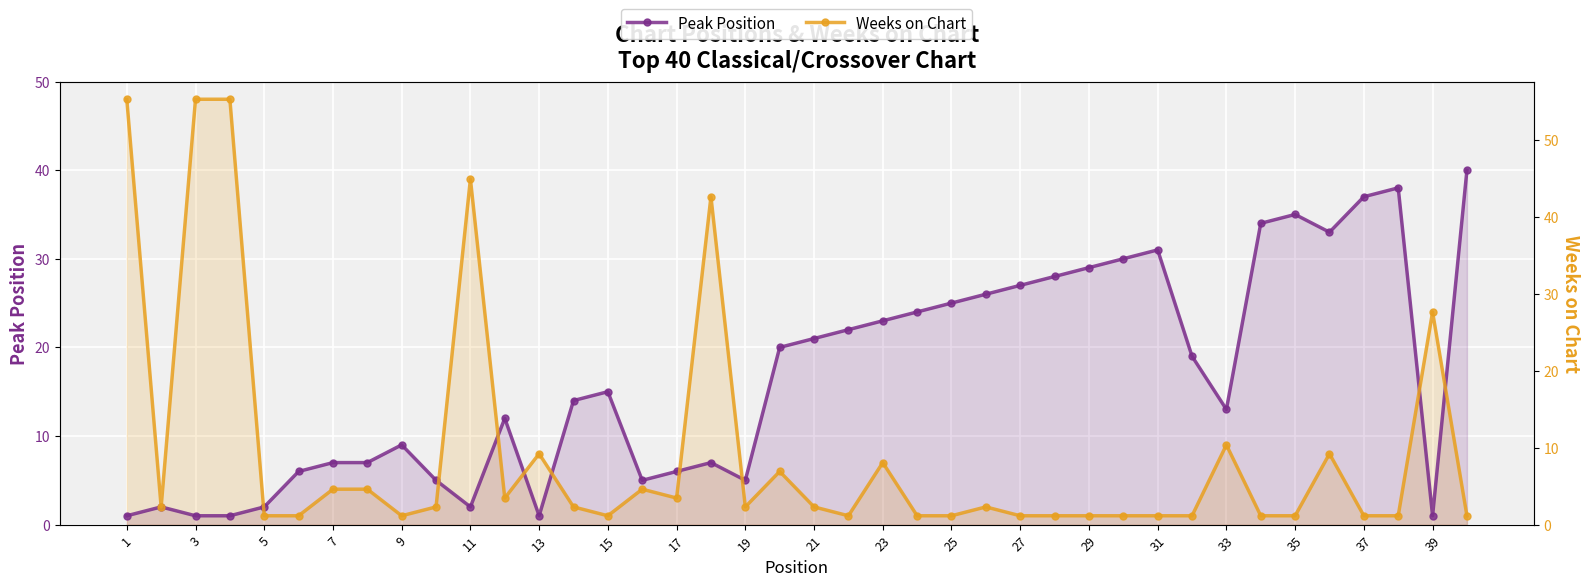

How many data points in Peak Position are above 15?

19